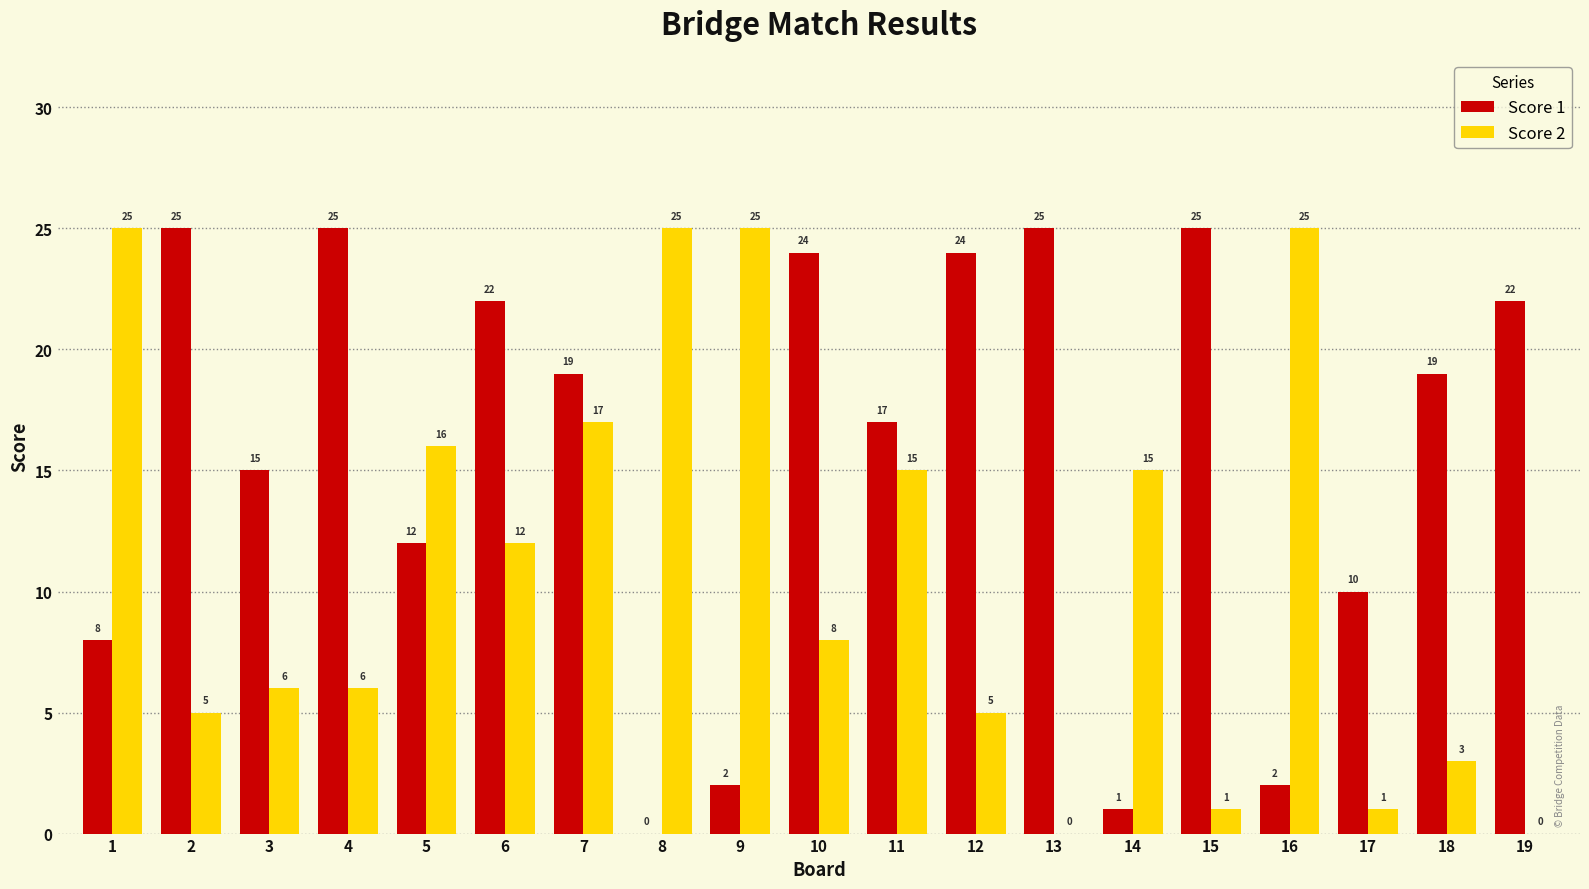

At which category is the sum across all series the highest?

7